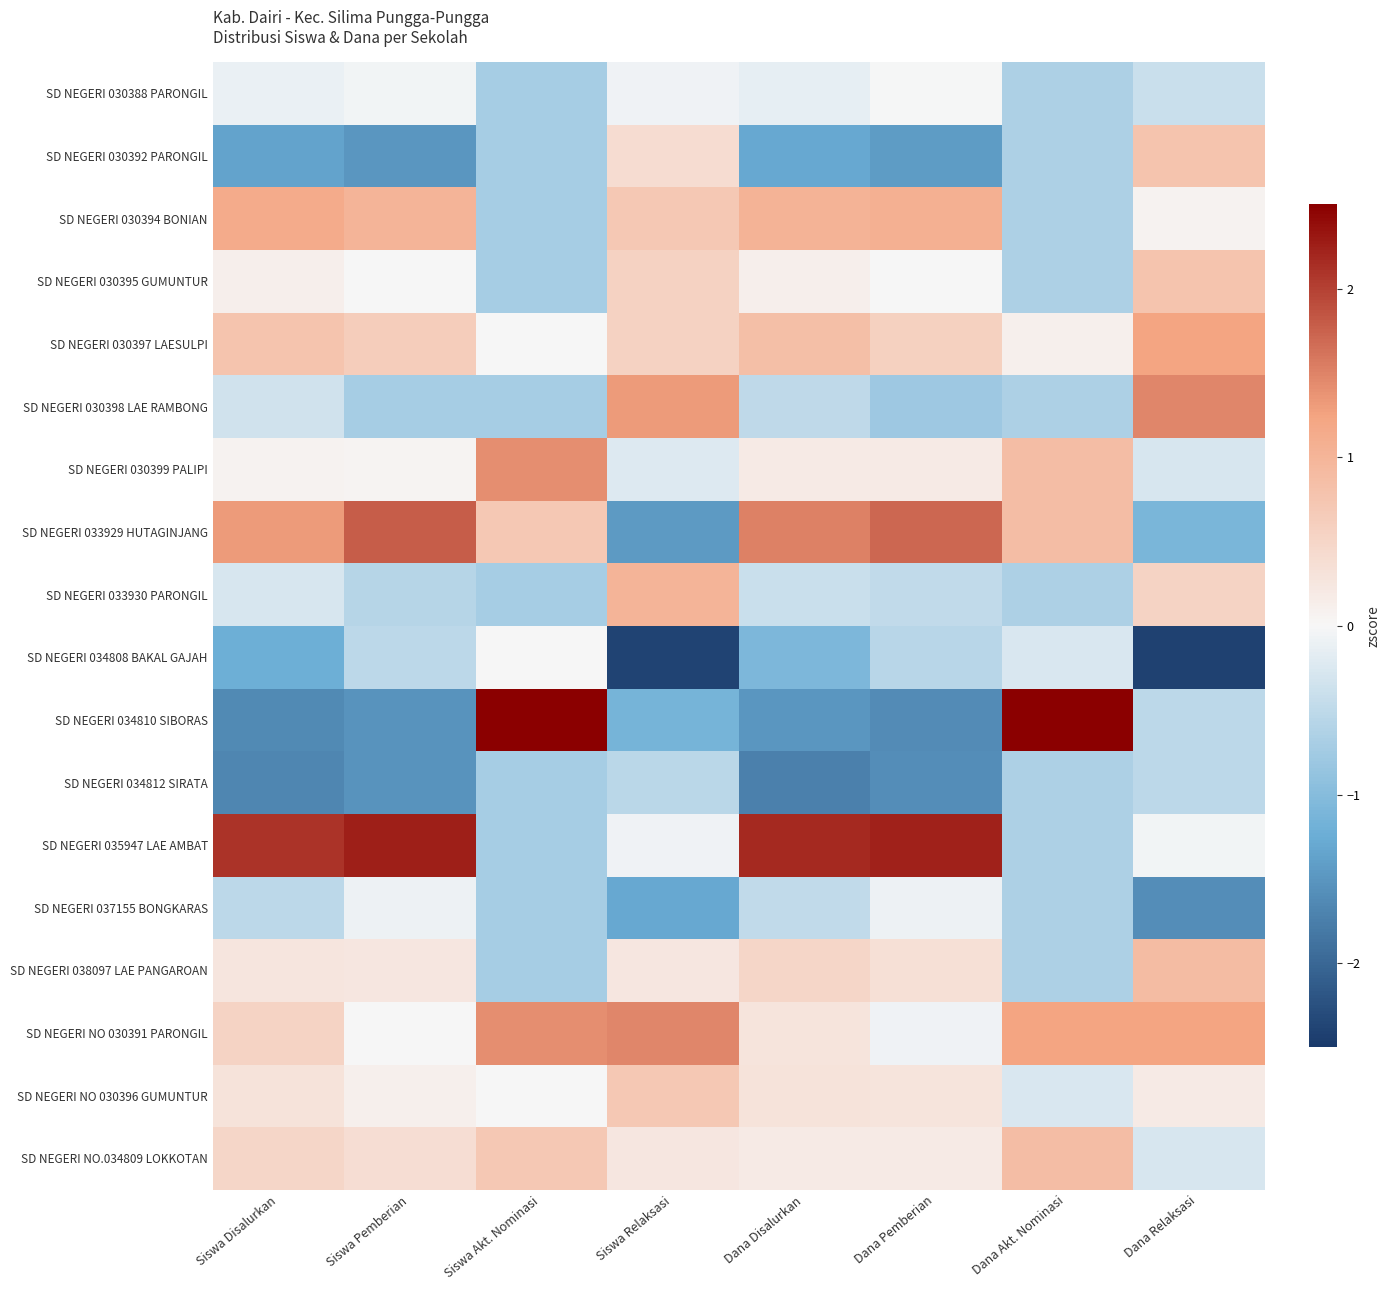

Which series has the largest total across all categories?

SD NEGERI 035947 LAE AMBAT